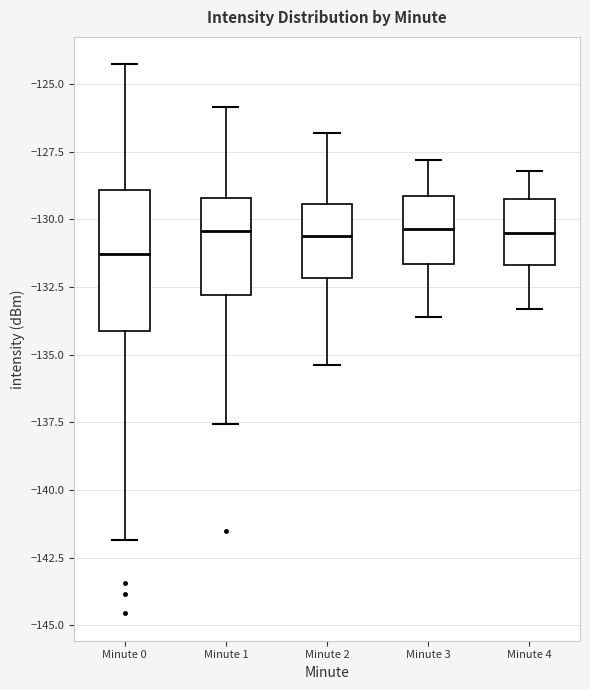

Where is the lower edge of the box for Minute 0 on the y-axis? The values are not printed on the chart, so give them approximately, as read against the axis.

-134.0